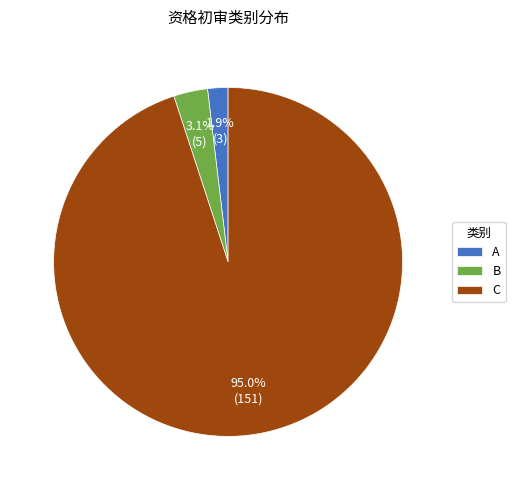

To the nearest percent, what is the difference between the largest and smallest slice percentages?

93%